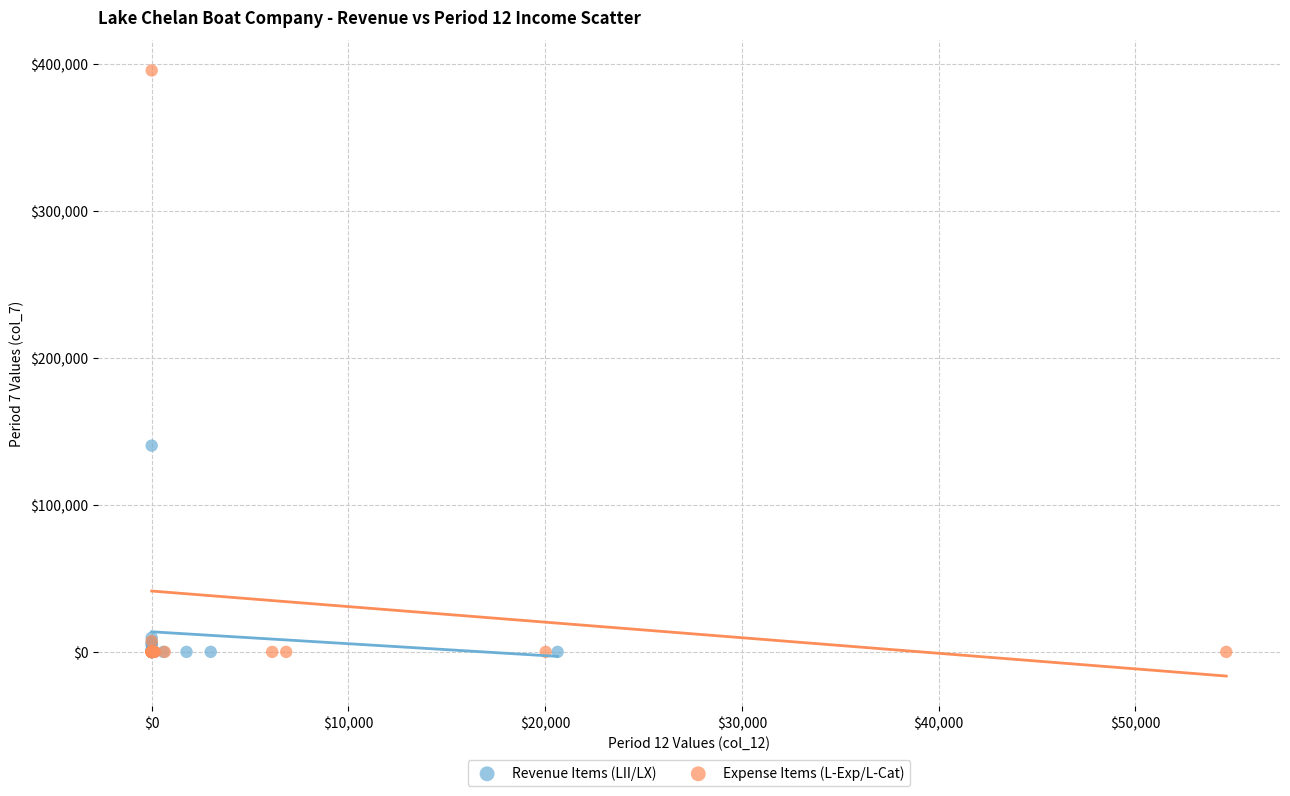

Which series contains the highest Y value?

Expense Items (L-Exp/L-Cat)